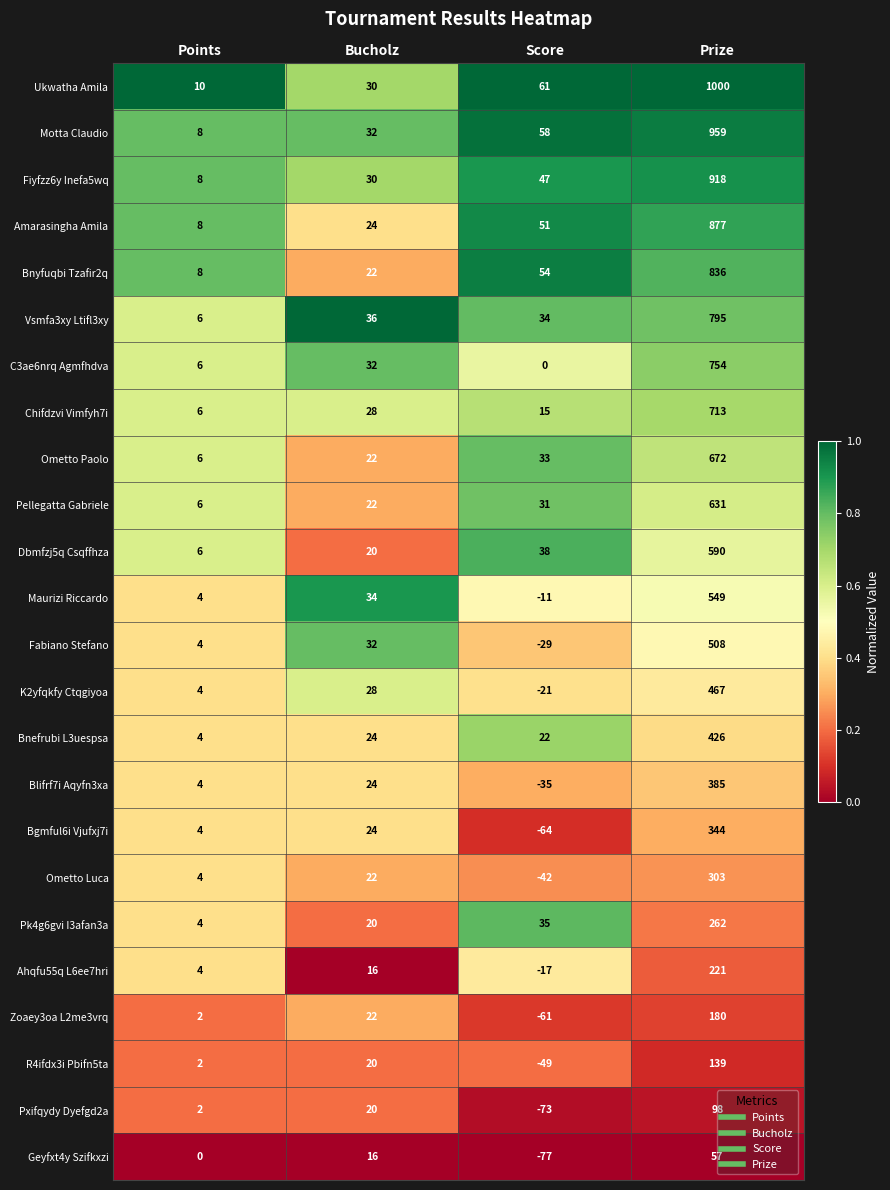

Rank the series at Prize from lowest to highest value.

Geyfxt4y Szifkxzi, Pxifqydy Dyefgd2a, R4ifdx3i Pbifn5ta, Zoaey3oa L2me3vrq, Ahqfu55q L6ee7hri, Pk4g6gvi I3afan3a, Ometto Luca, Bgmful6i Vjufxj7i, Blifrf7i Aqyfn3xa, Bnefrubi L3uespsa, K2yfqkfy Ctqgiyoa, Fabiano Stefano, Maurizi Riccardo, Dbmfzj5q Csqffhza, Pellegatta Gabriele, Ometto Paolo, Chifdzvi Vimfyh7i, C3ae6nrq Agmfhdva, Vsmfa3xy Ltifl3xy, Bnyfuqbi Tzafir2q, Amarasingha Amila, Fiyfzz6y Inefa5wq, Motta Claudio, Ukwatha Amila